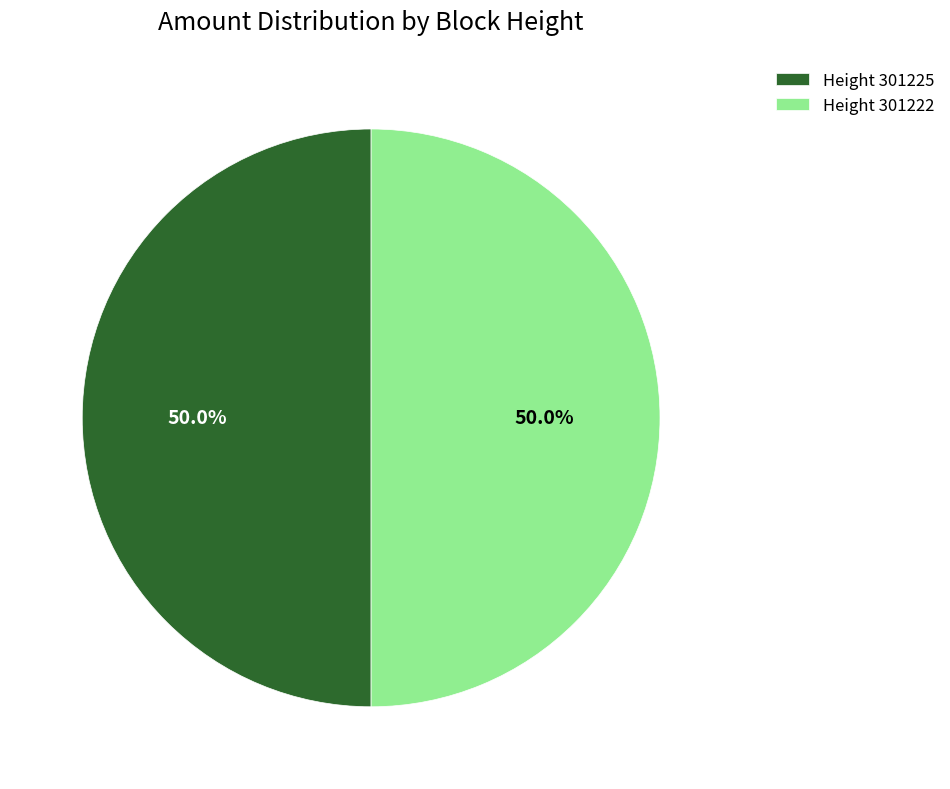

What percentage is NOT represented by Height 301222?

50.0%